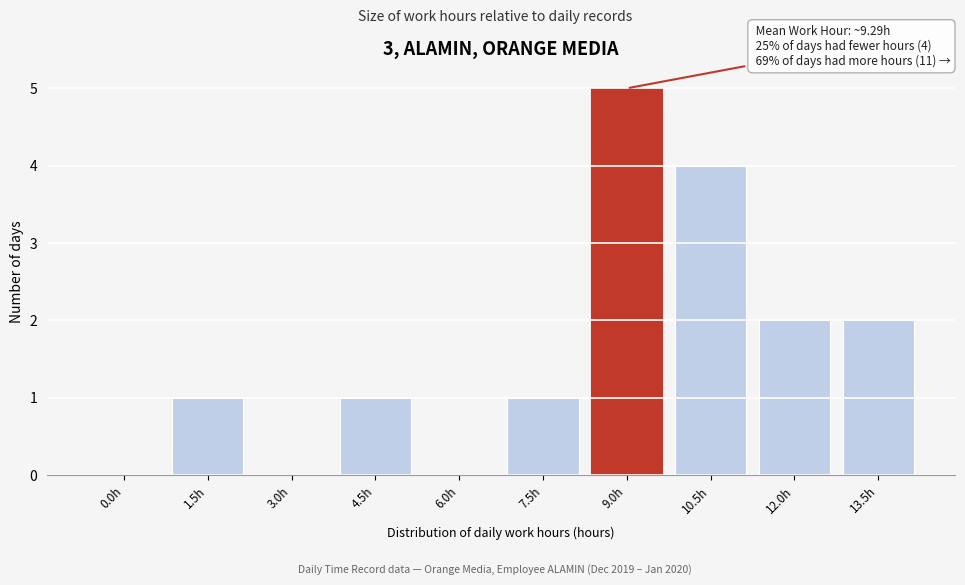

Reading right to left, what are all the values shown in this chart?

13.5h=2	12.0h=2	10.5h=4	9.0h=5	7.5h=1	6.0h=0	4.5h=1	3.0h=0	1.5h=1	0.0h=0